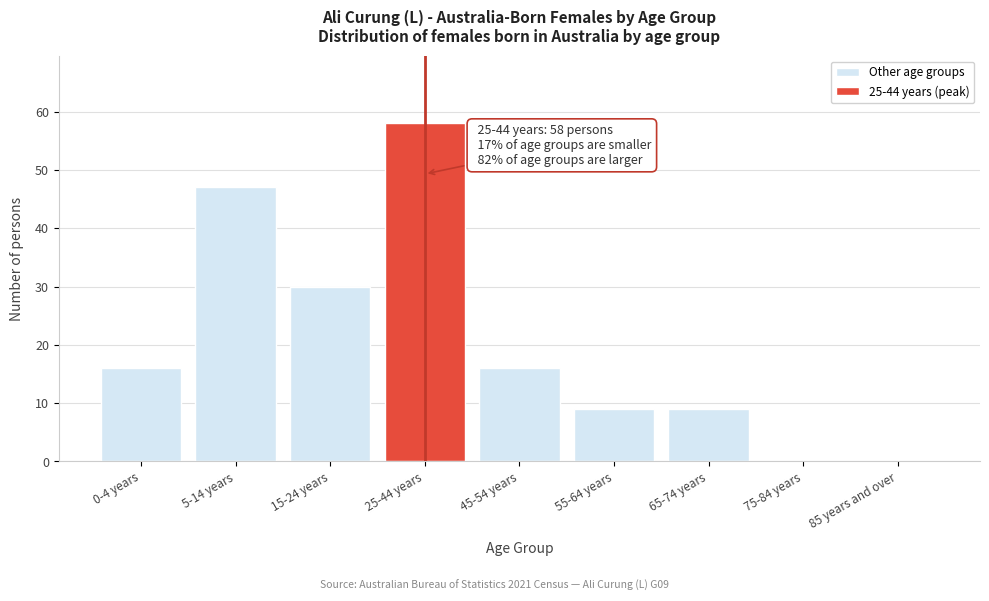

Reading left to right, list all the values displayed in this chart.

0-4 years=16	5-14 years=47	15-24 years=30	25-44 years=58	45-54 years=16	55-64 years=9	65-74 years=9	75-84 years=0	85 years and over=0